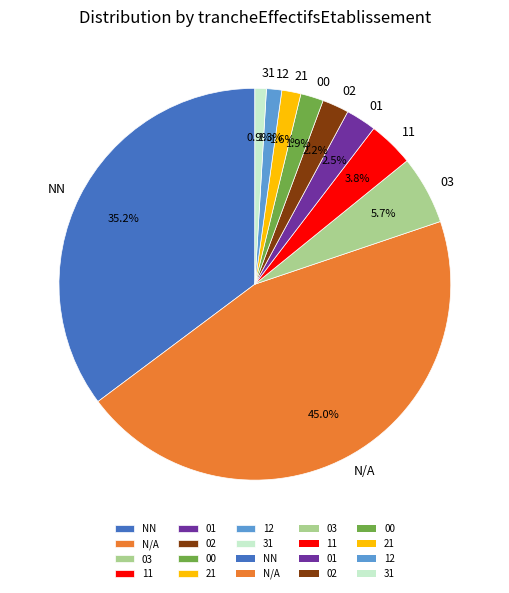

What is the ratio of the value at 03 to the value at 00?

3.0